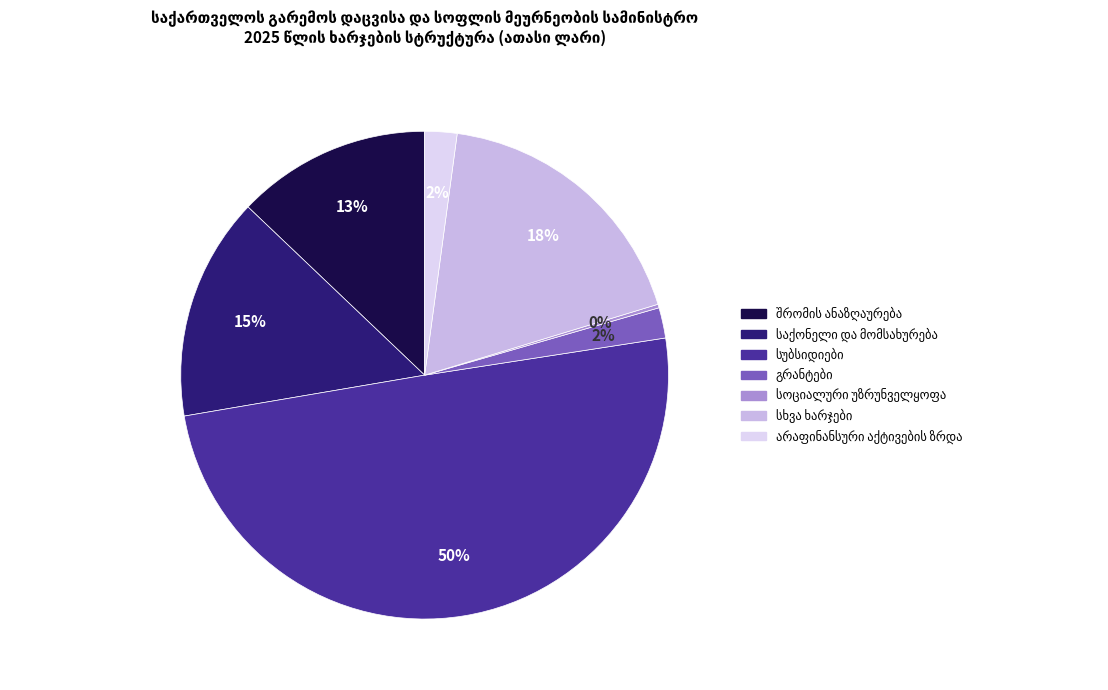

What percentage do სხვა ხარჯები and შრომის ანაზღაურება together represent?

31.1%